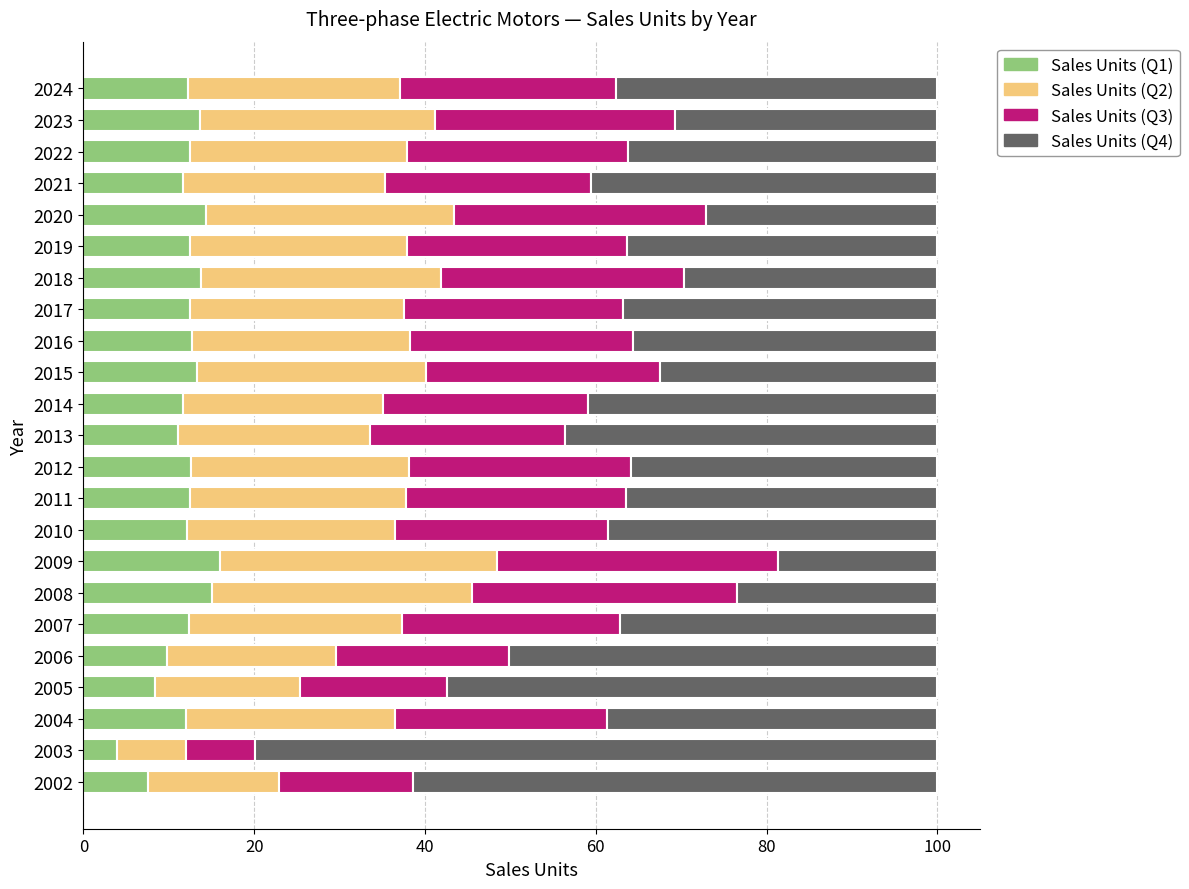

What is the lowest value of the Sales Units (Q1) series?

4.0